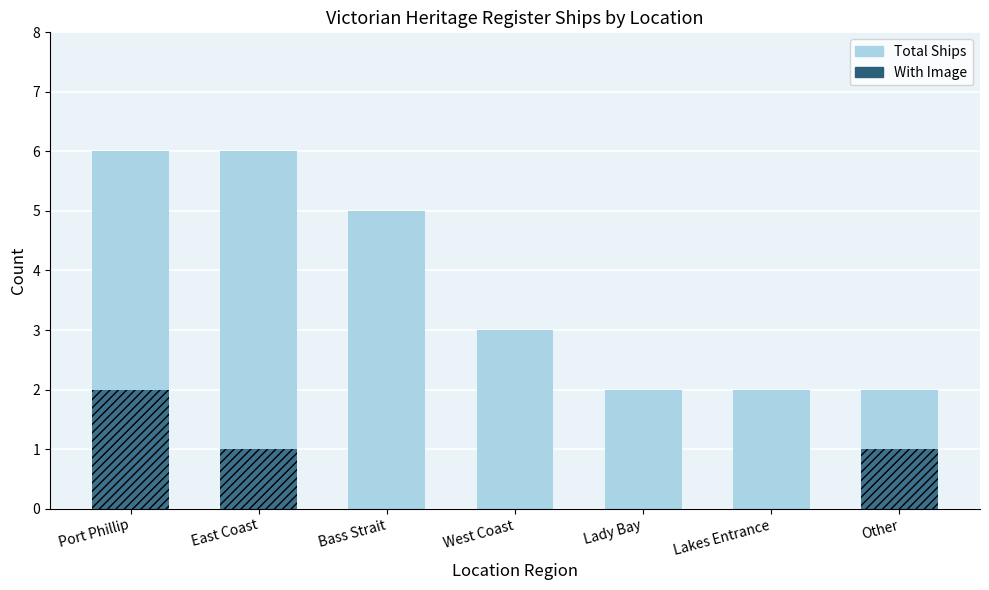

How many data points in With Image are above 0?

3